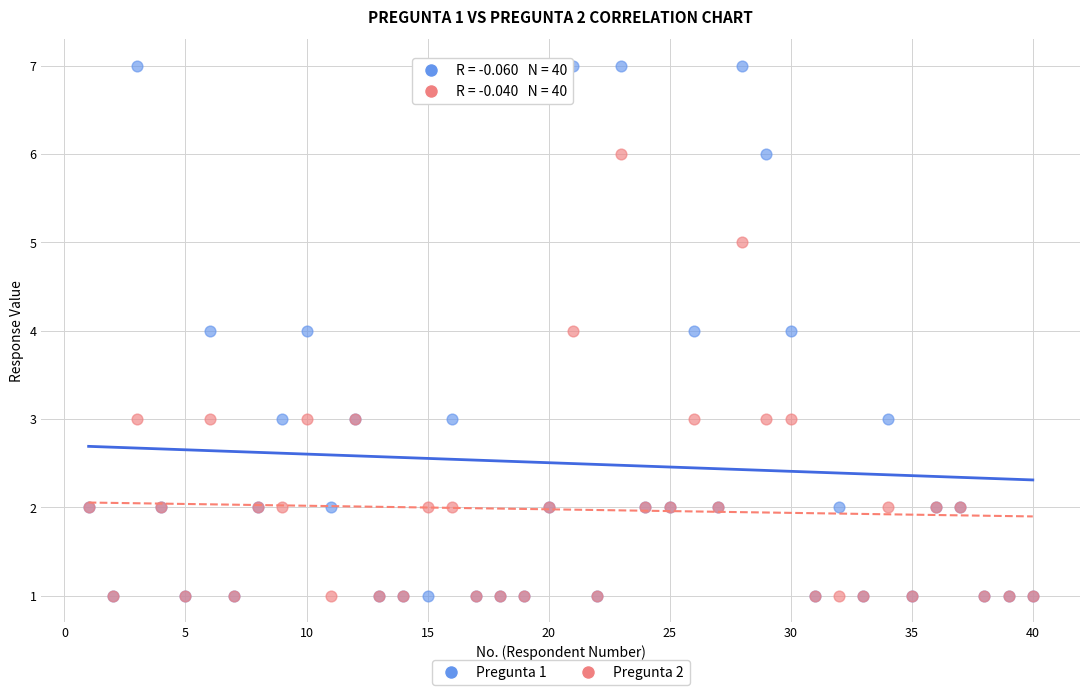

What are all the series names shown in the legend?

Pregunta 1, Pregunta 2